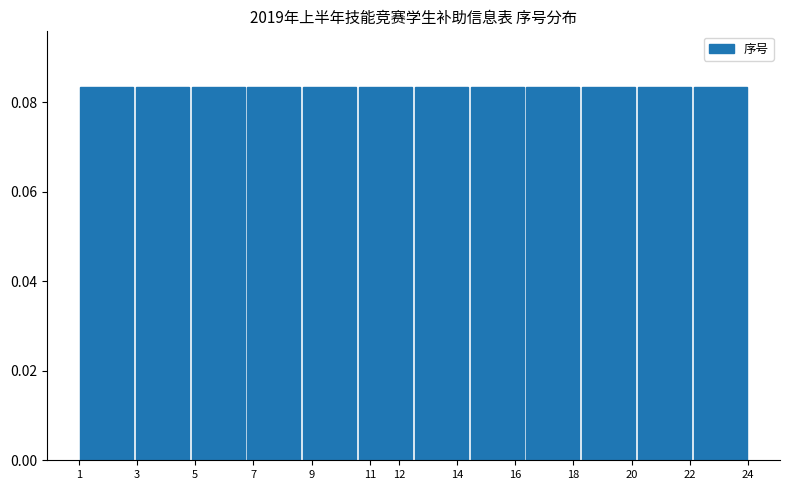

How tall is the bar that spans 10.6 to 12.5 on the x-axis? Neither the bar edges nor the heights are printed on the chart, so give them approximately, as read against the axes.

0.084